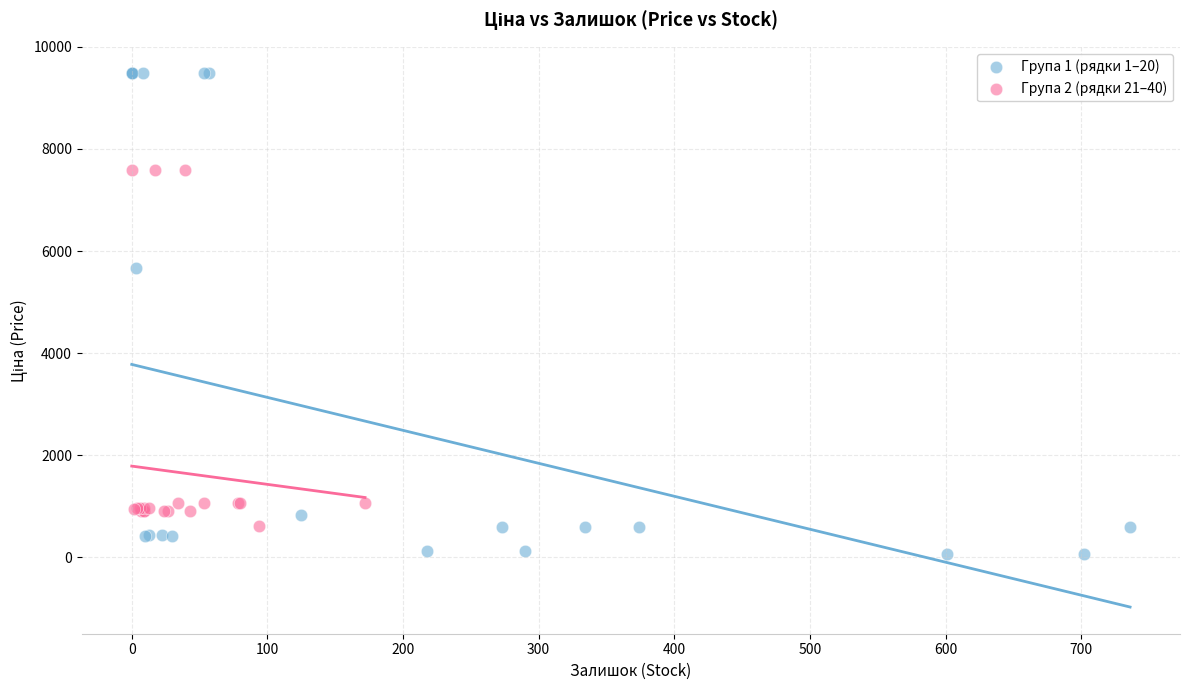

Which series has the widest spread of Y values?

Група 1 (рядки 1–20)